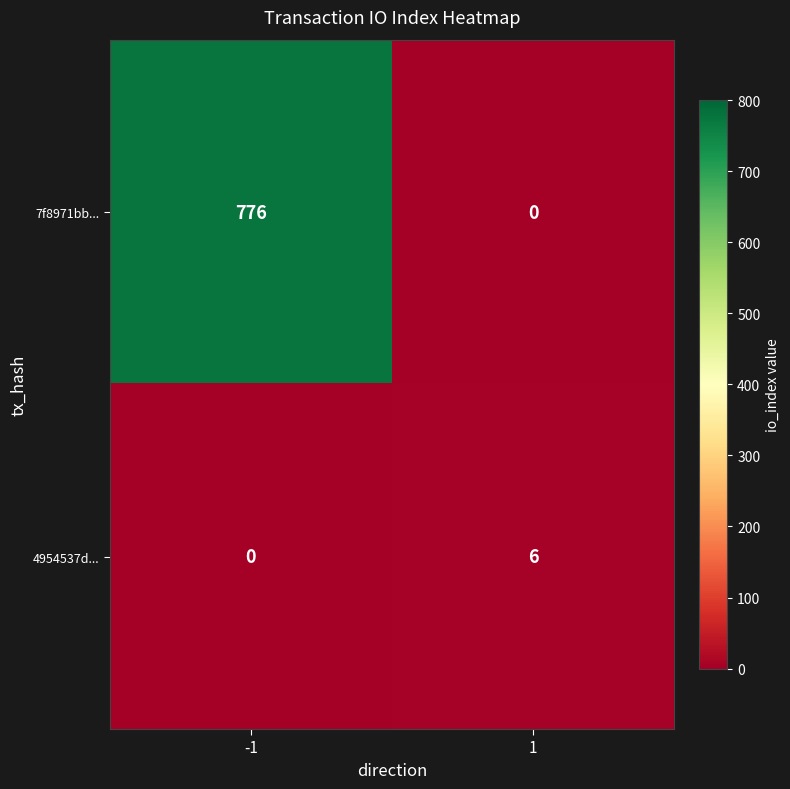

Which series changed the most between -1 and 1?

7f8971bb...